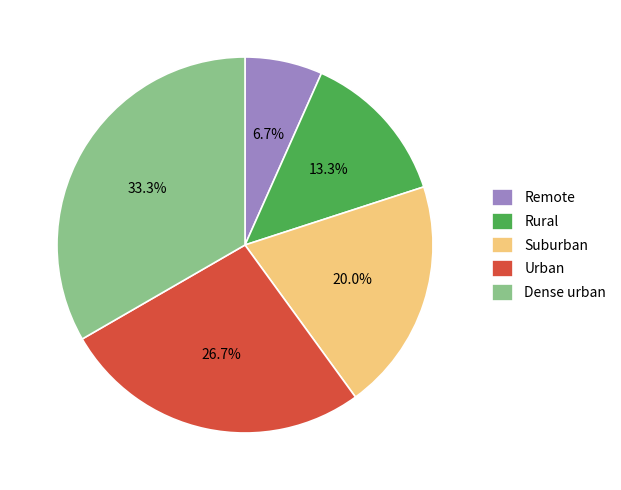

Does Suburban account for over 50% of the chart?

No